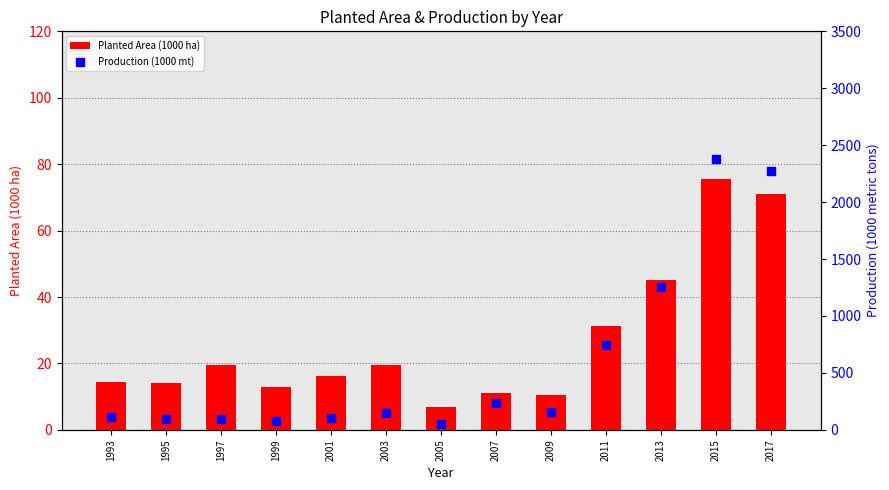

At which category is the sum across all series the highest?

2015